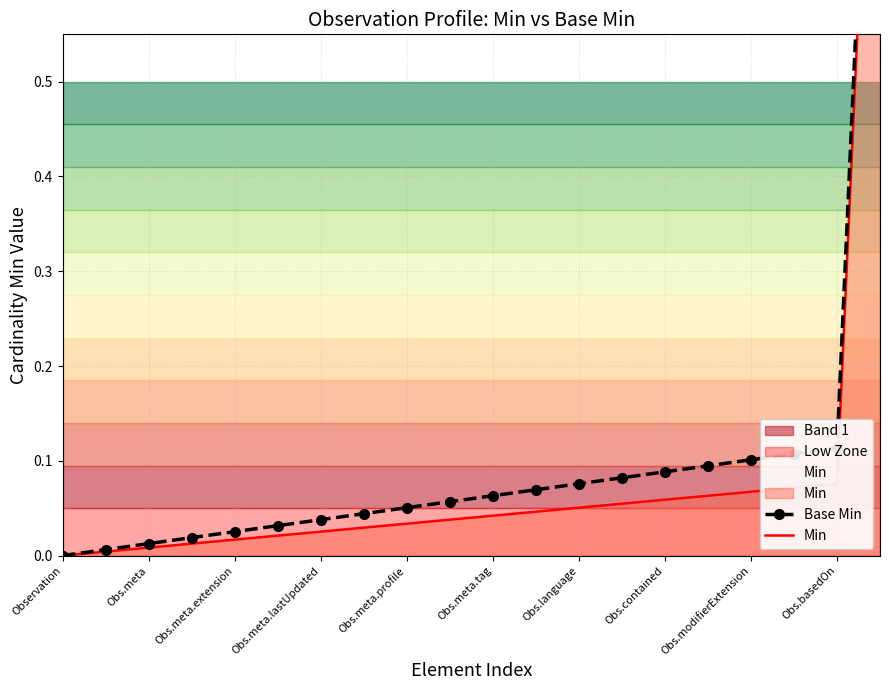

Which series changed the most between 11 and 19?

Base Min